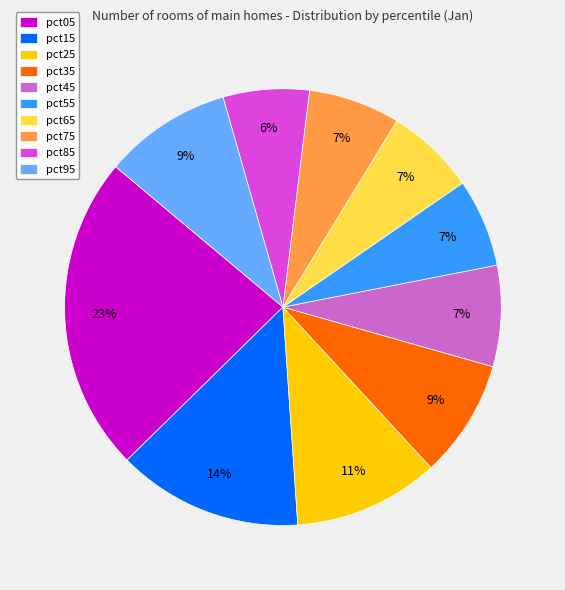

Is it true that pct15 is 9% of the pie?

False